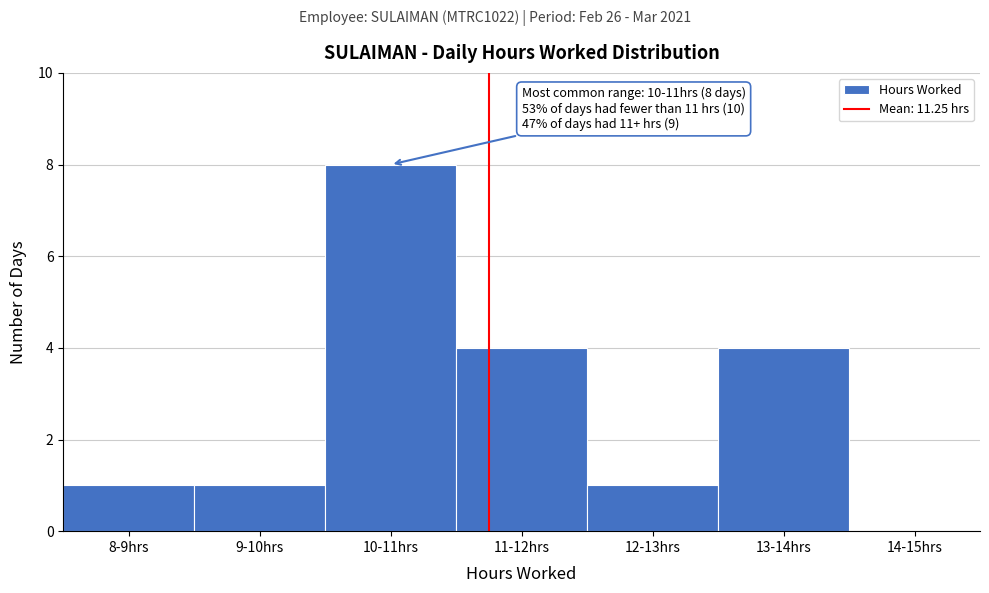

Reading right to left, transcribe all the data shown in this chart.

14-15hrs=0	13-14hrs=4	12-13hrs=1	11-12hrs=4	10-11hrs=8	9-10hrs=1	8-9hrs=1